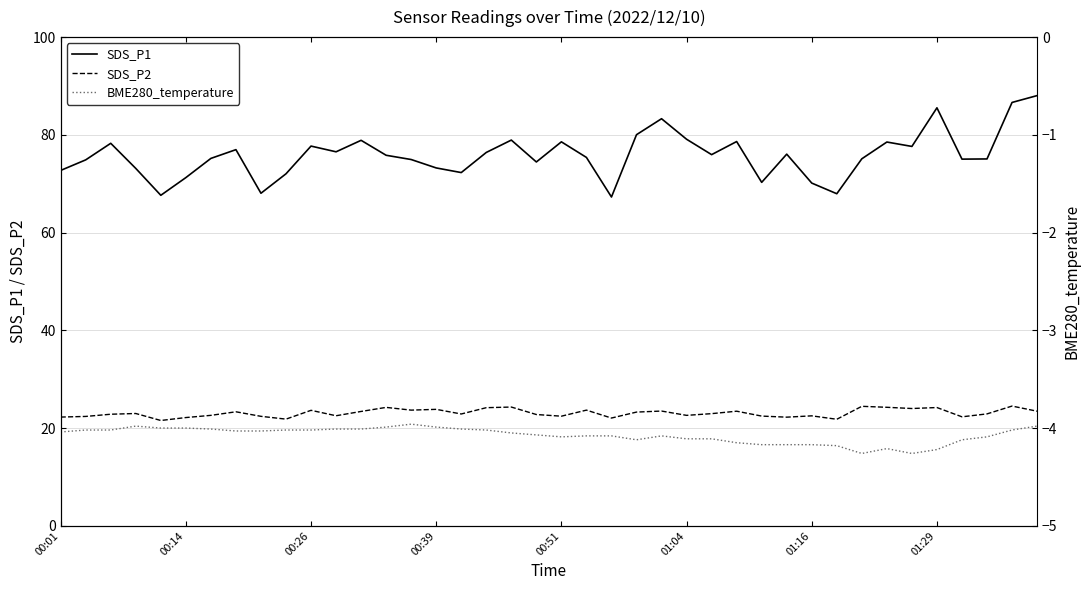

Read the SDS_P2 value at 01:16.

22.5